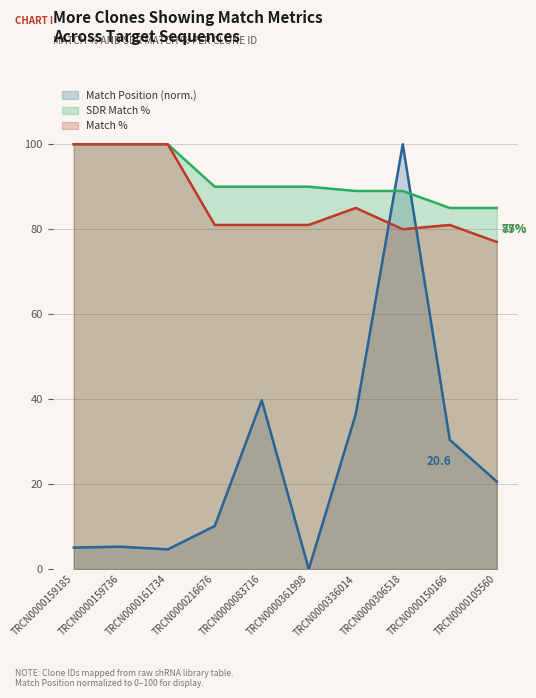

Reading left to right, list all the values displayed in this chart.

Match Position: 5.1	5.3	4.7	10.1	39.7	0.0	36.5	100.0	30.4	20.6
Match %: 100.0	100.0	100.0	81.0	81.0	81.0	85.0	80.0	81.0	77.0
SDR Match %: 100.0	100.0	100.0	90.0	90.0	90.0	89.0	89.0	85.0	85.0